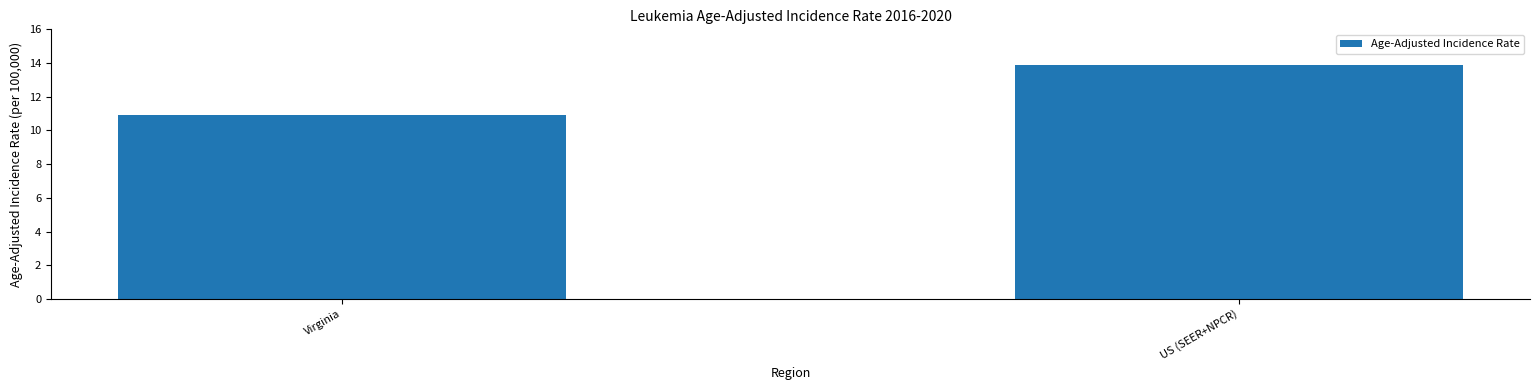

How many series are shown in this chart?

1